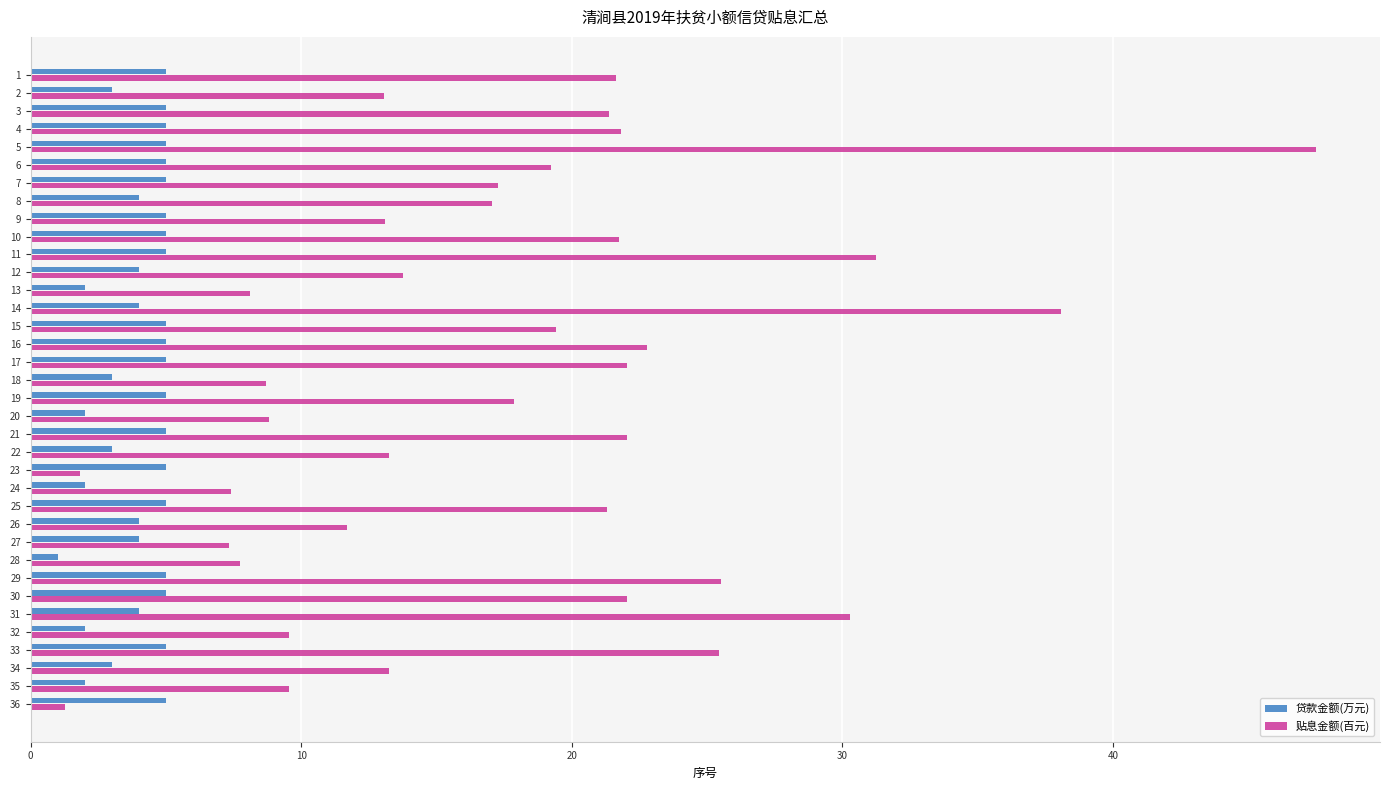

The 贴息金额(百元) series shows 12.5 at 30. True or false?

False